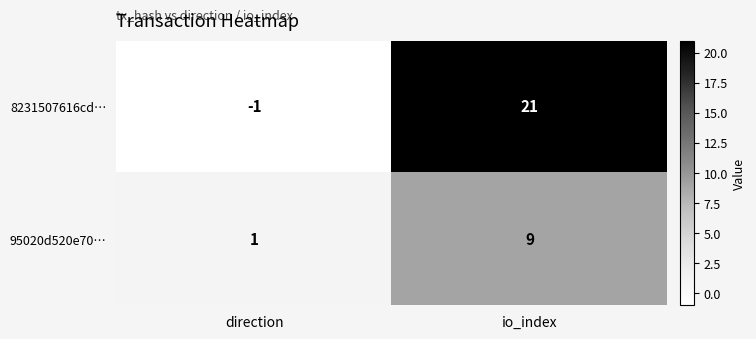

What is the greatest value displayed?

21